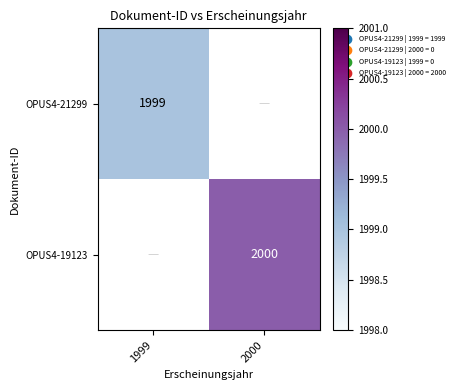

True or false: OPUS4-21299 has a value of 3048 at 1999.

False